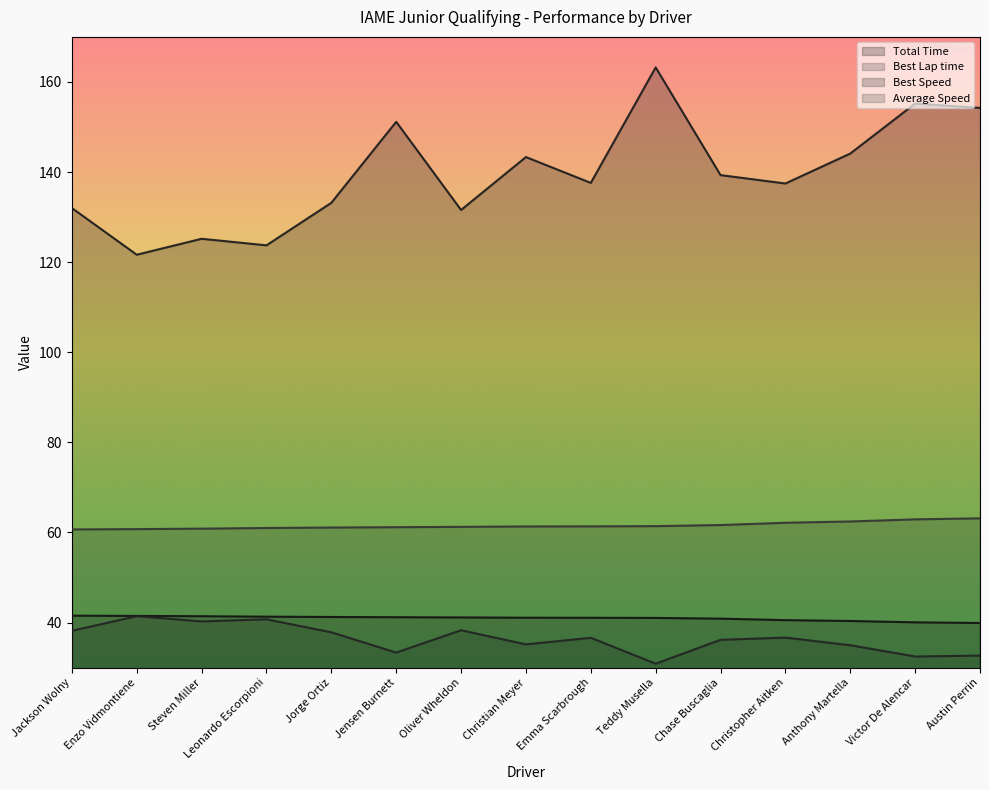

Is it true that Best Speed equals 16.5 at Steven Miller?

False